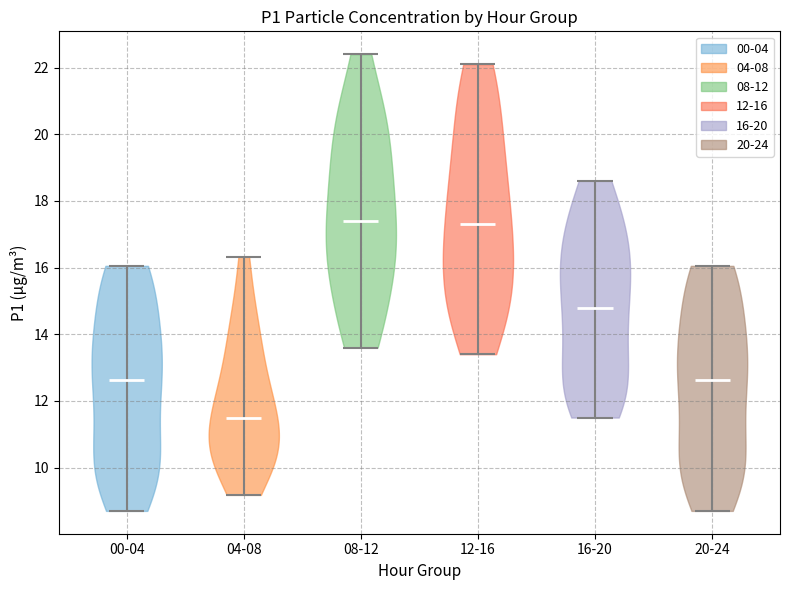

What is the lowest point the violin for 00-04 reaches on the y-axis? The values are not printed on the chart, so give them approximately, as read against the axis.

8.8